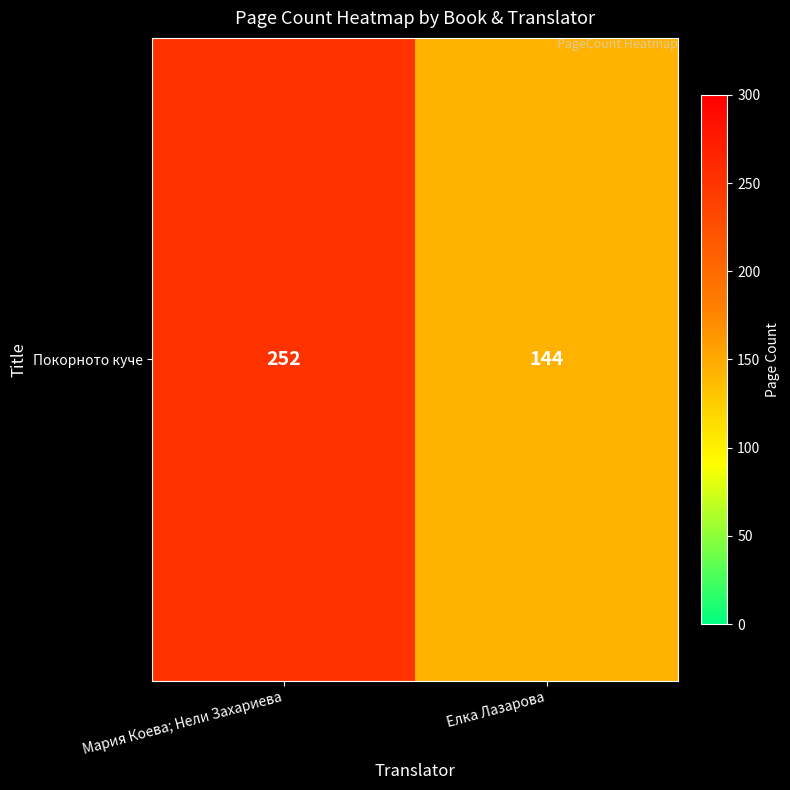

Reading left to right, list all the values displayed in this chart.

252	144